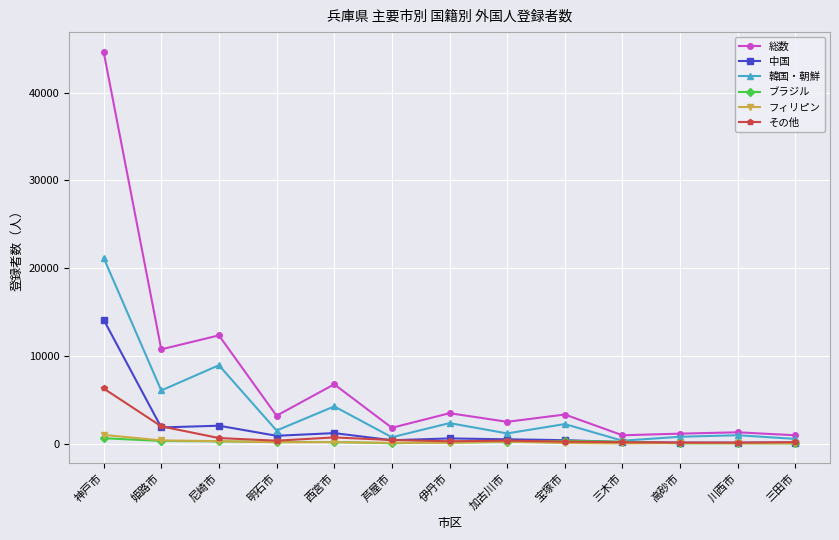

What position from the left is 伊丹市?

7